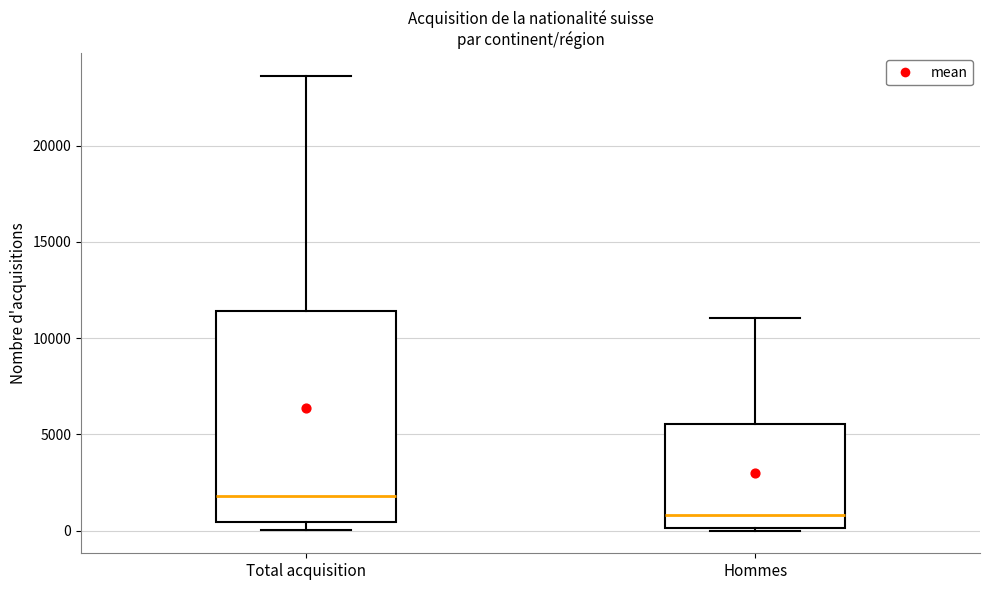

Reading left to right, read every box against the y-axis: the position of its median line, the range the box covers, and the ends of its whiskers. The values are not printed on the chart, so give them approximately, as read against the axis.

Total acquisition: median 2000, box 500 to 11500, whiskers 0 to 23500
Hommes: median 1000, box 0 to 5500, whiskers 0 to 11000